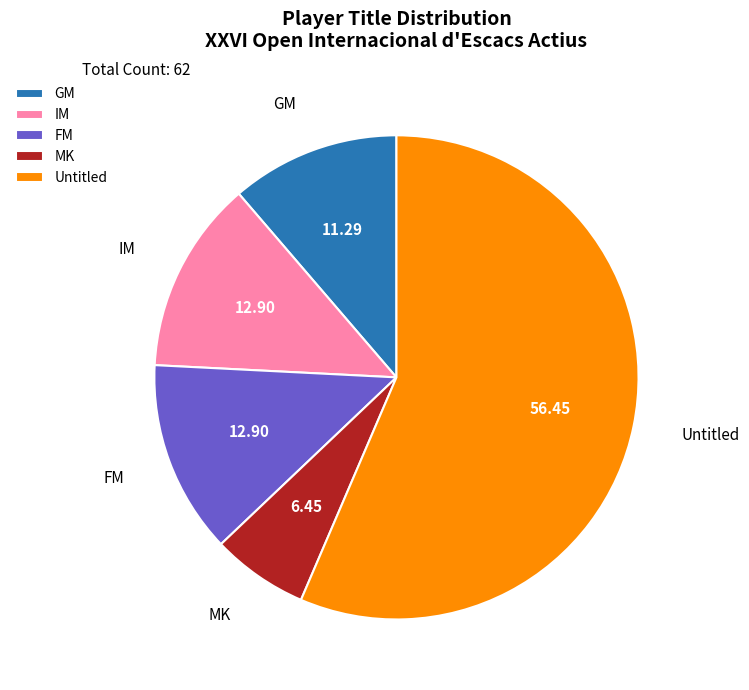

Which slice is the smallest?

MK